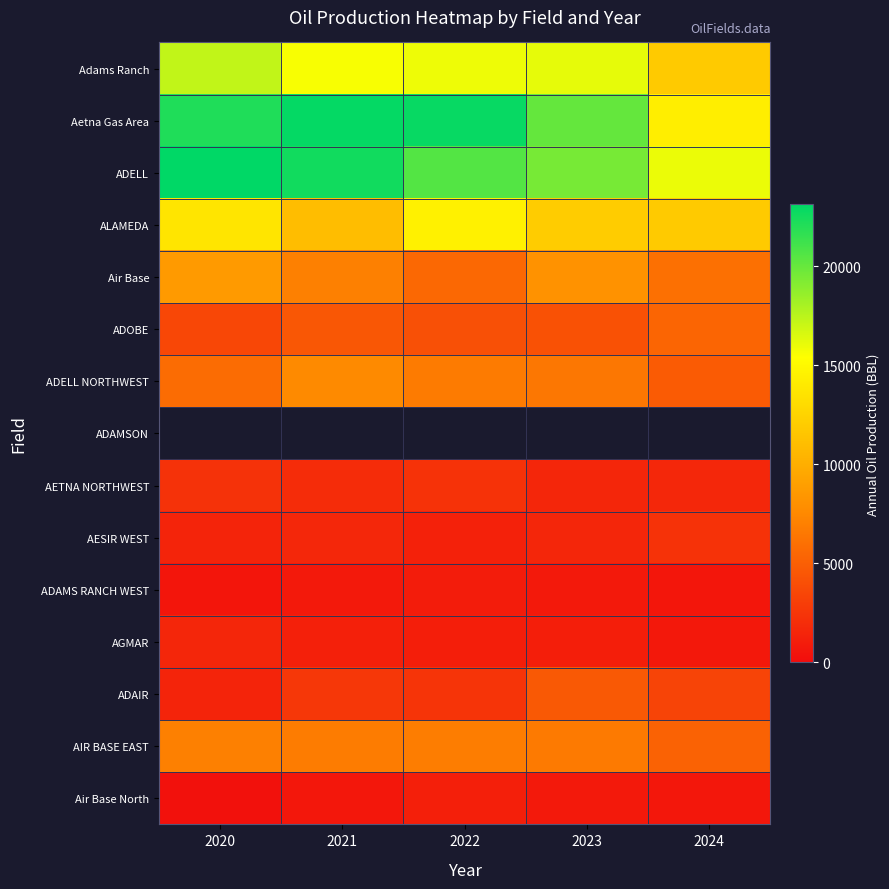

Which category has the highest value in the AIR BASE EAST series?

2020